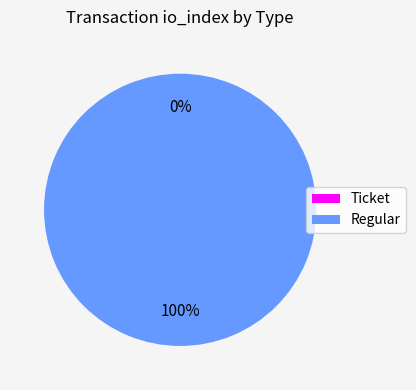

Rank the categories by value from highest to lowest.

Regular, Ticket